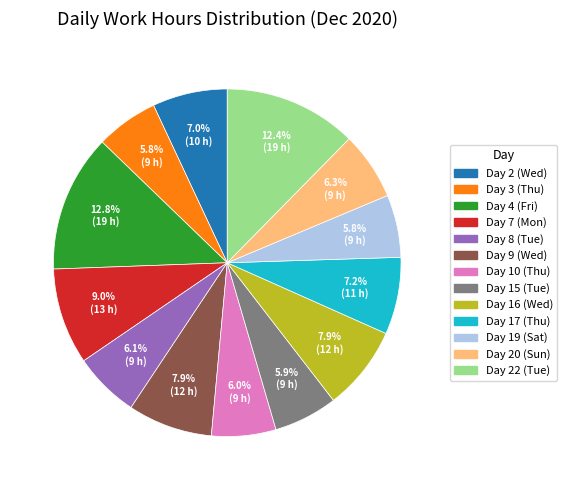

To the nearest percent, what is the difference between the largest and smallest slice percentages?

7%